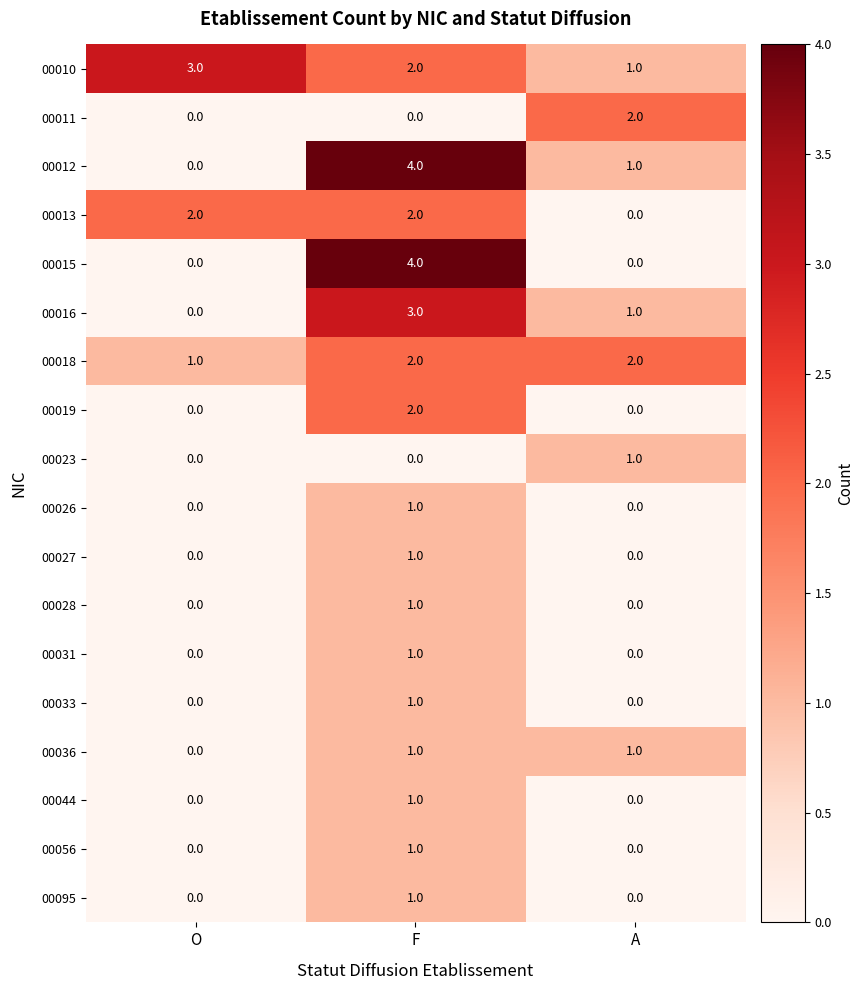

The 00018 series shows 2 at O. True or false?

False